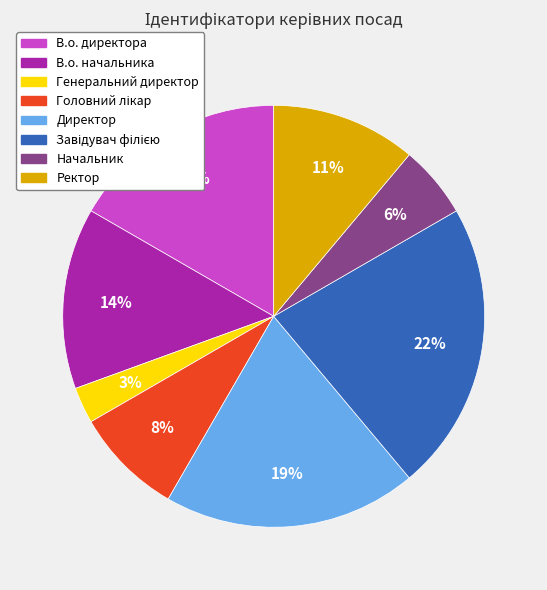

What is the ratio of the value at В.о. директора to the value at Директор?

0.9